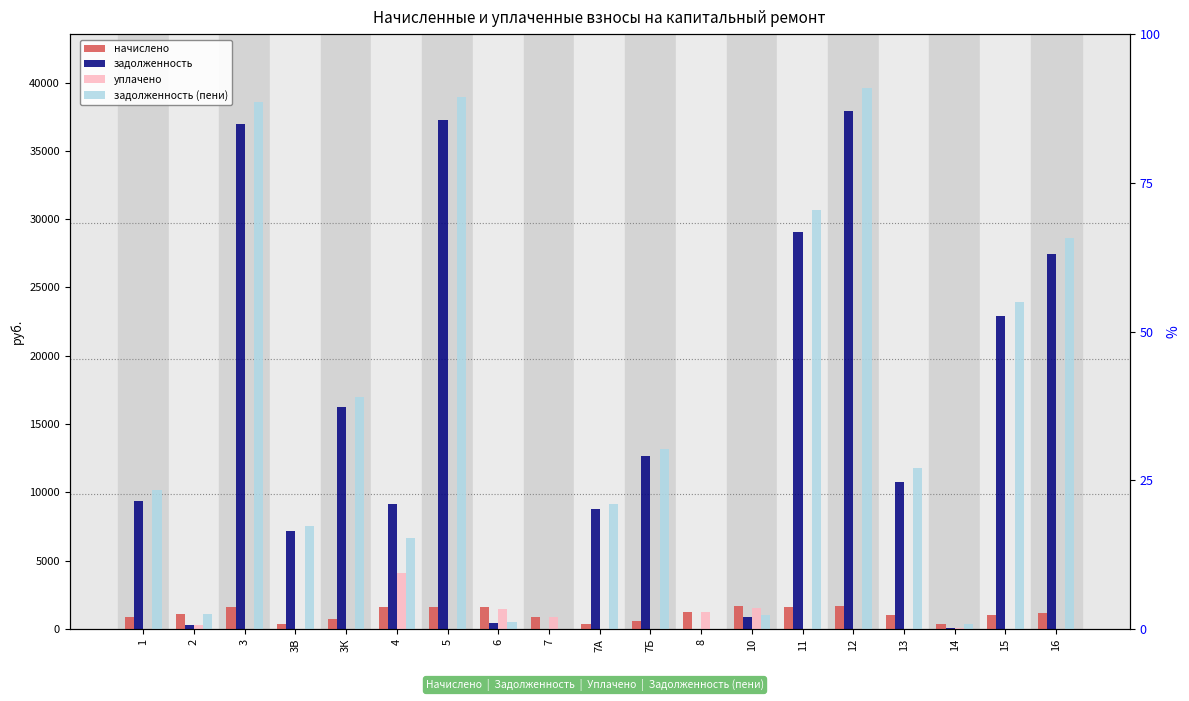

What are all the series names shown in the legend?

начислено, задолженность, уплачено, задолженность (пени)